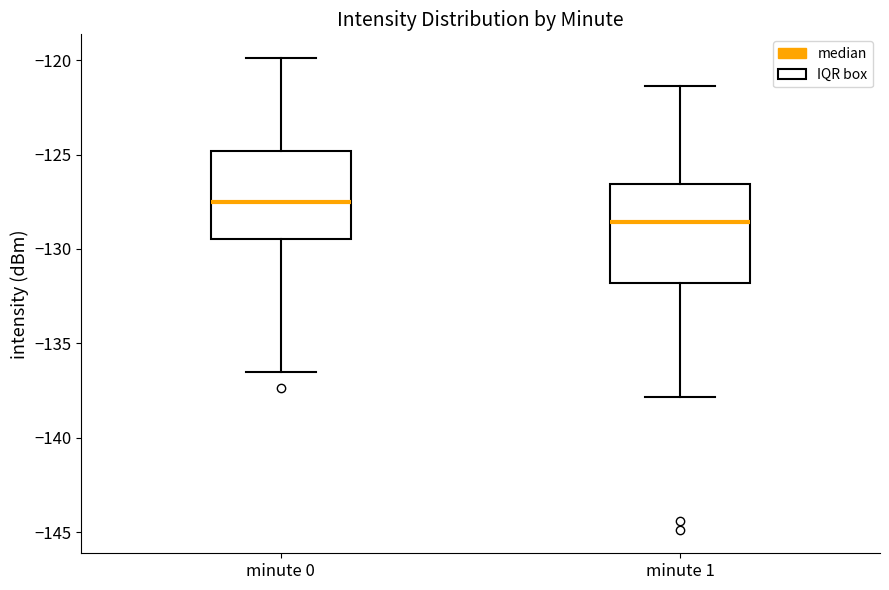

Where is the lower edge of the box for minute 1 on the y-axis? The values are not printed on the chart, so give them approximately, as read against the axis.

-132.0